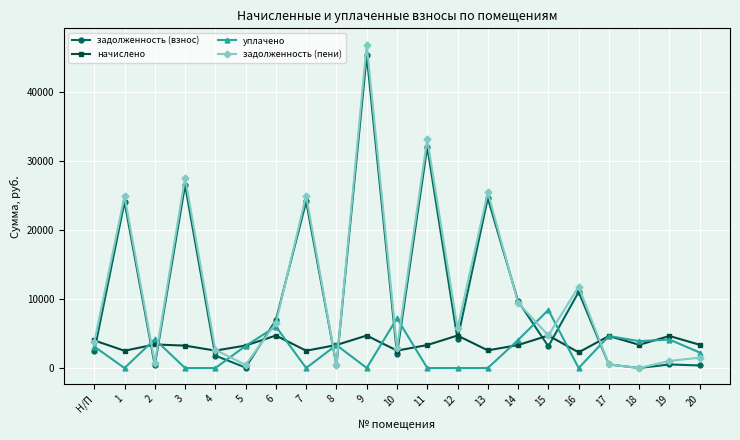

Where do начислено and задолженность (взнос) first cross each other?

Н/П and 1